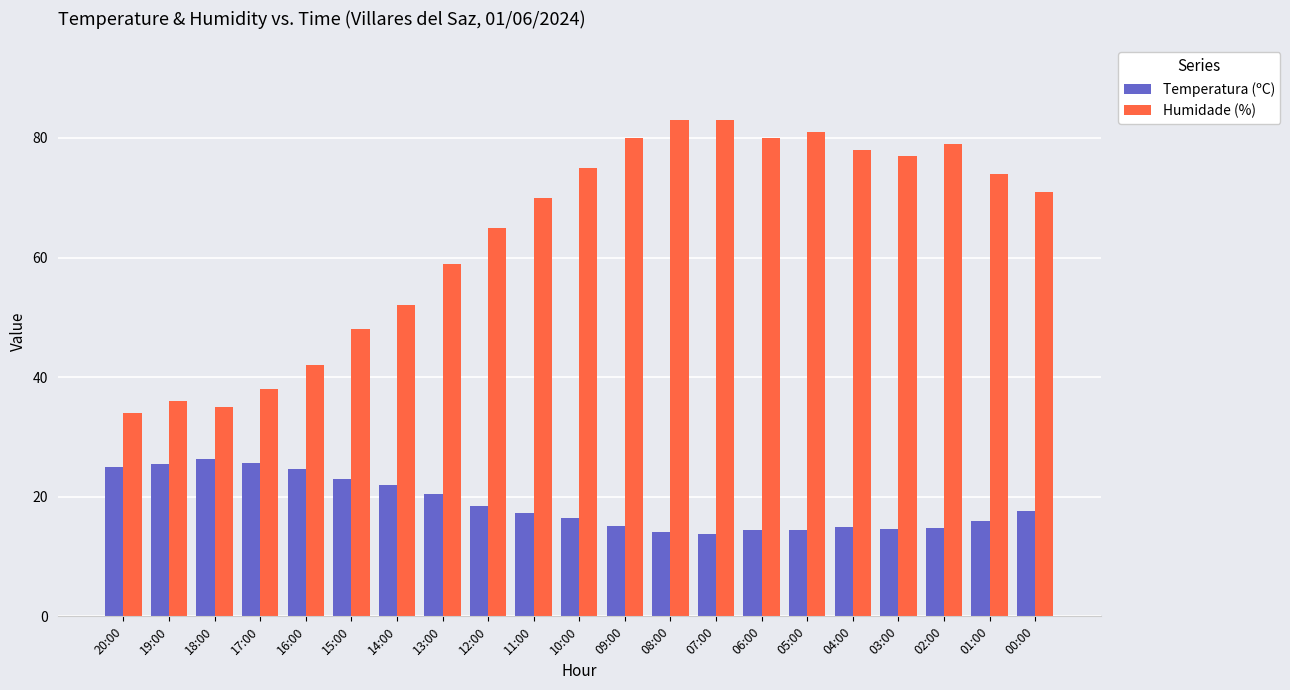

What is the total value across all series at 04:00?

92.9